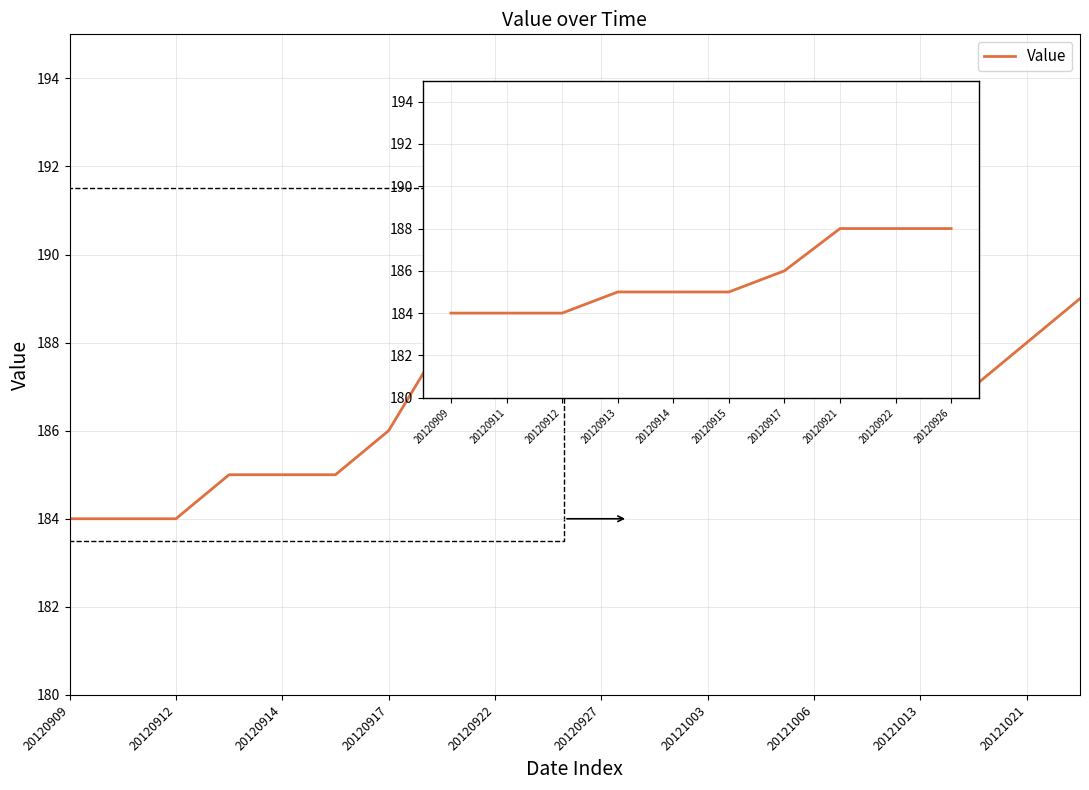

What is the smallest value displayed?

184